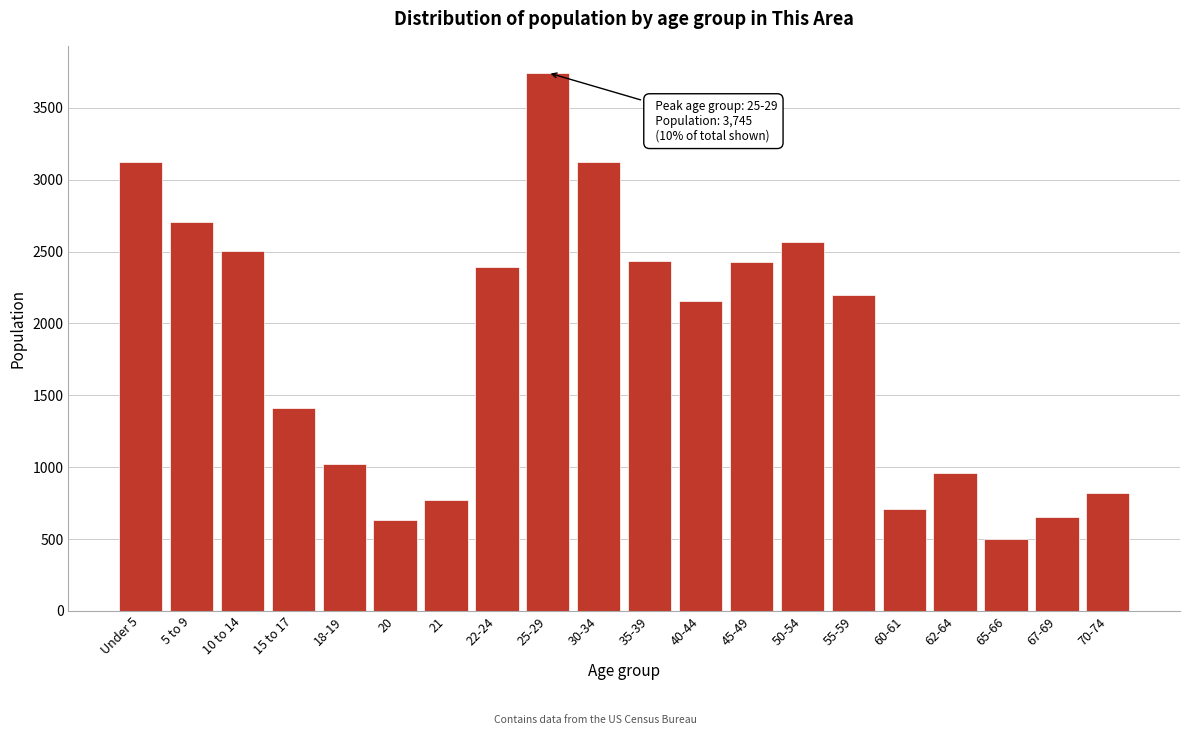

What is the smallest value displayed?

502